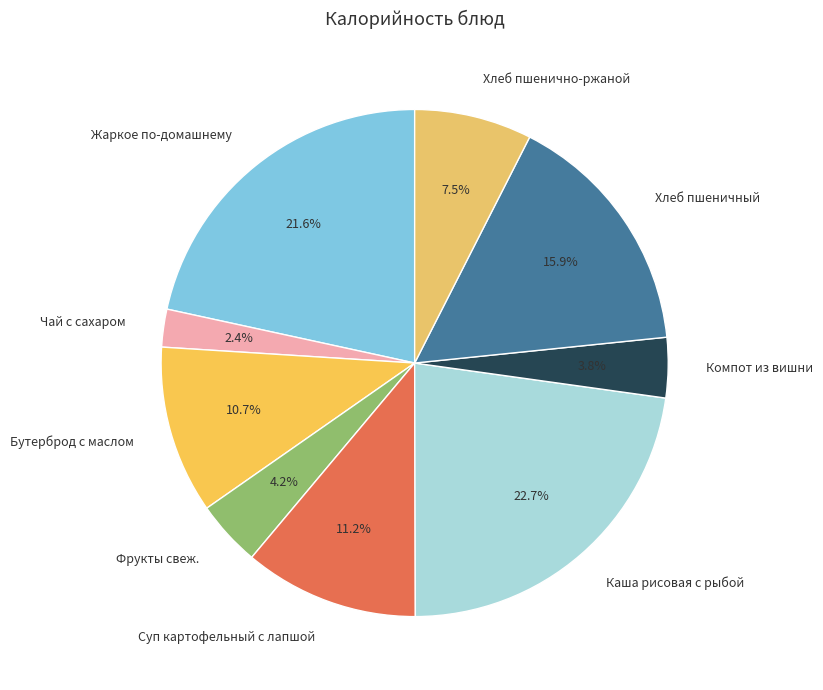

Which category has the smallest portion of the pie?

Чай с сахаром